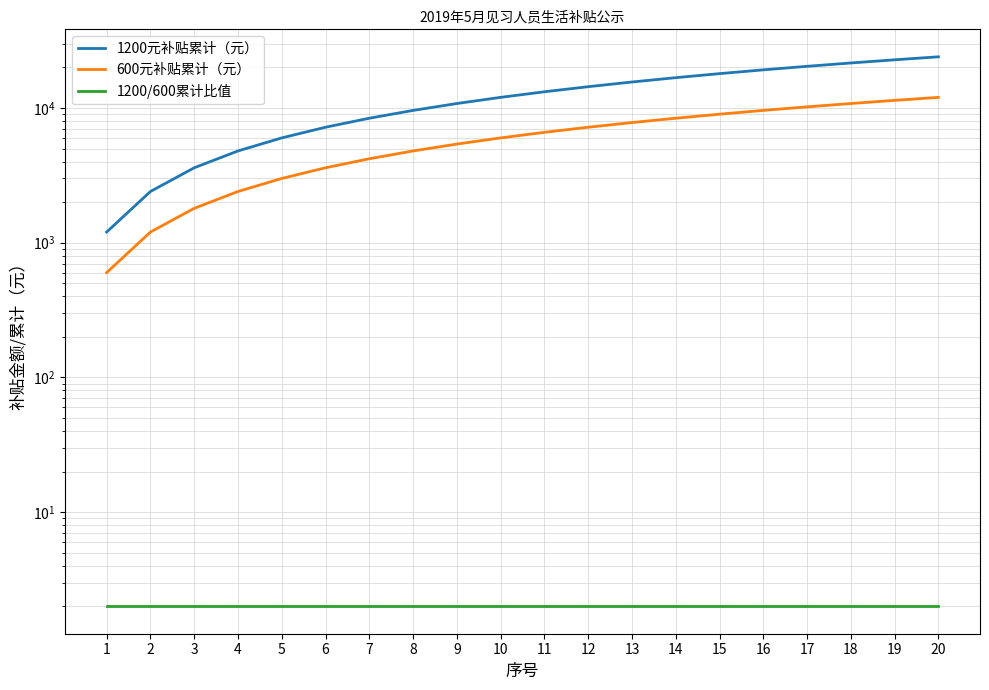

What is the value of the 1200/600累计比值 point at the 8th from the left?

2